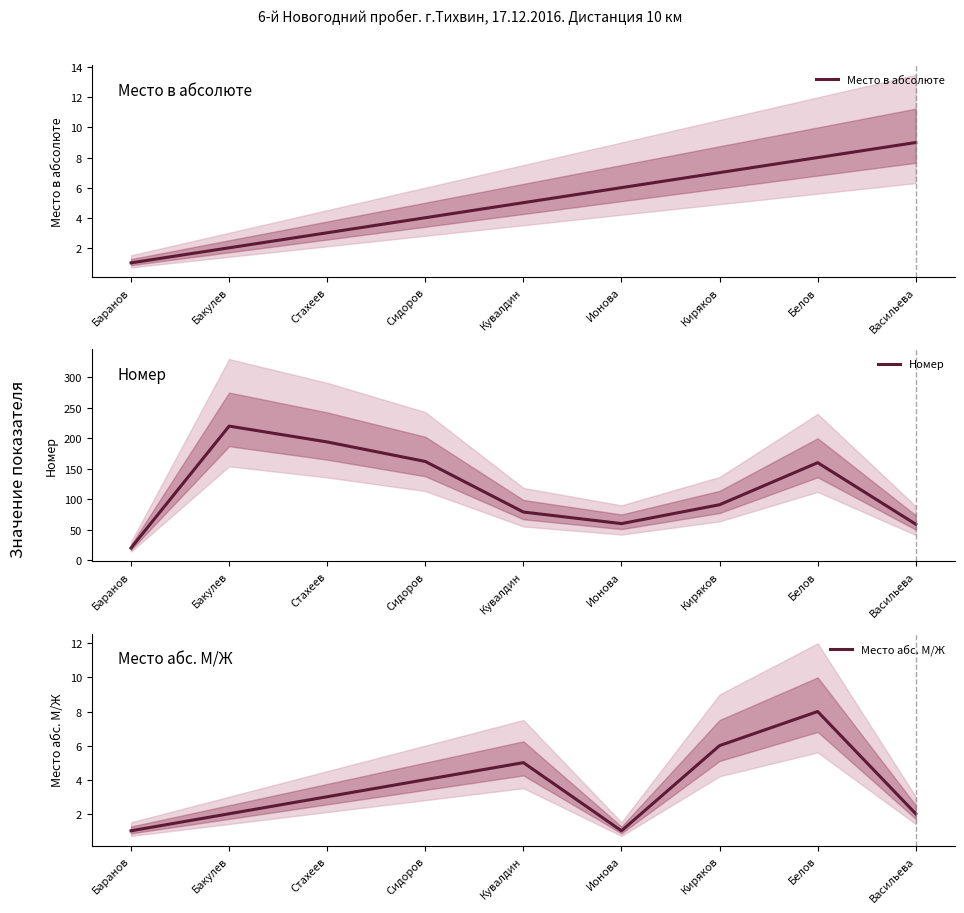

What are all the series names shown in the legend?

Место в абсолюте, Номер, Место абс. М/Ж